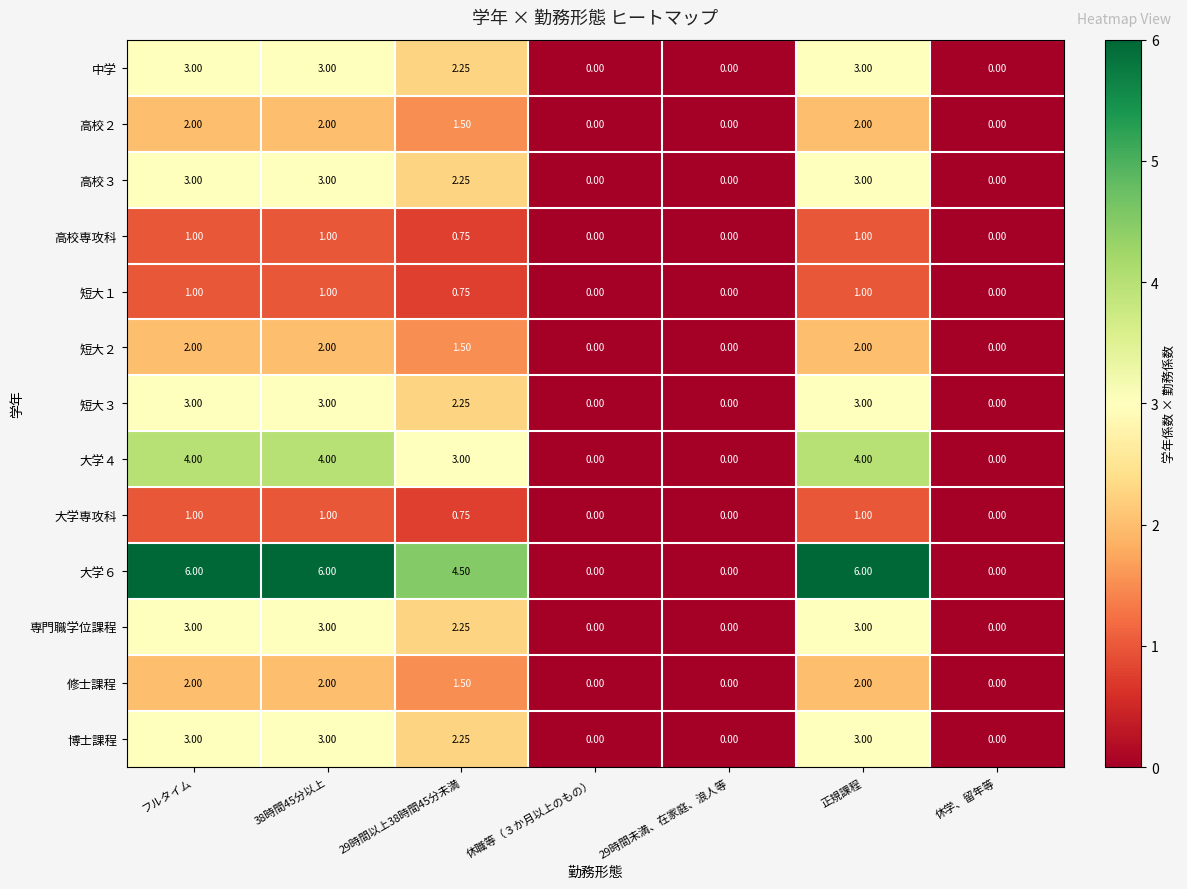

Between 29時間以上38時間45分未満 and 正規課程, which series saw the biggest shift?

大学６